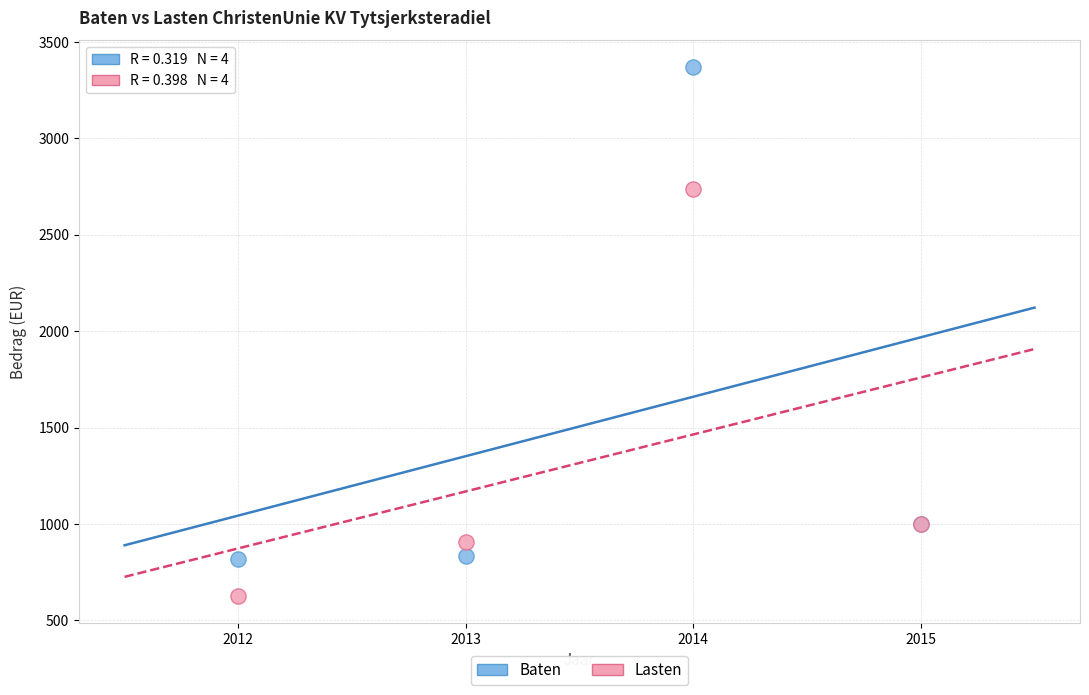

Which series reaches the maximum Y coordinate?

Baten